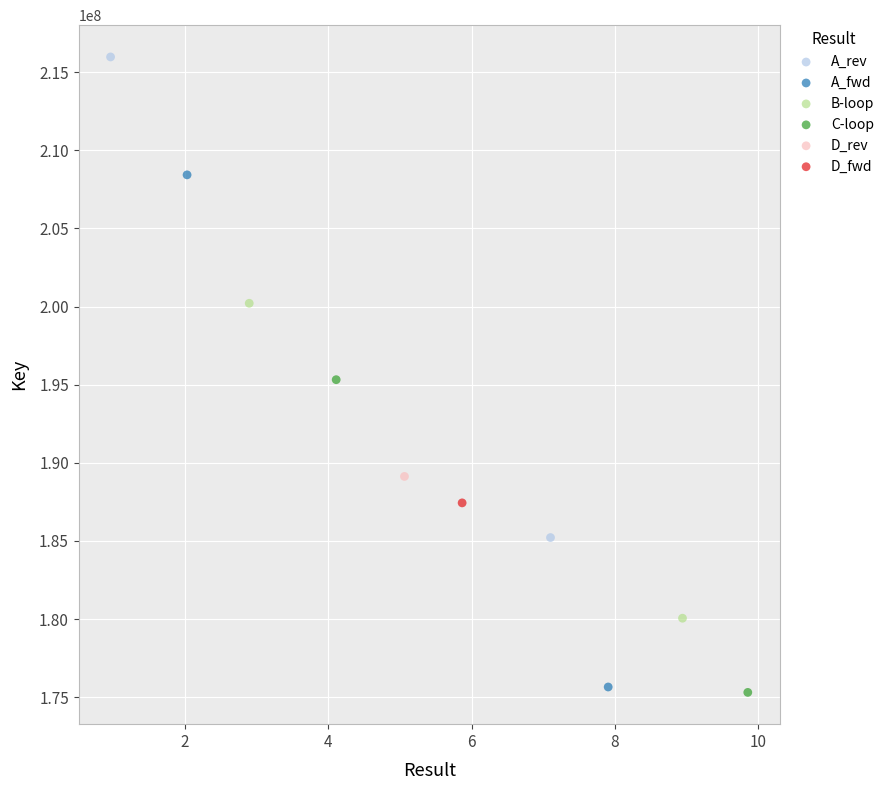

What are all the series names shown in the legend?

A_rev, A_fwd, B-loop, C-loop, D_rev, D_fwd